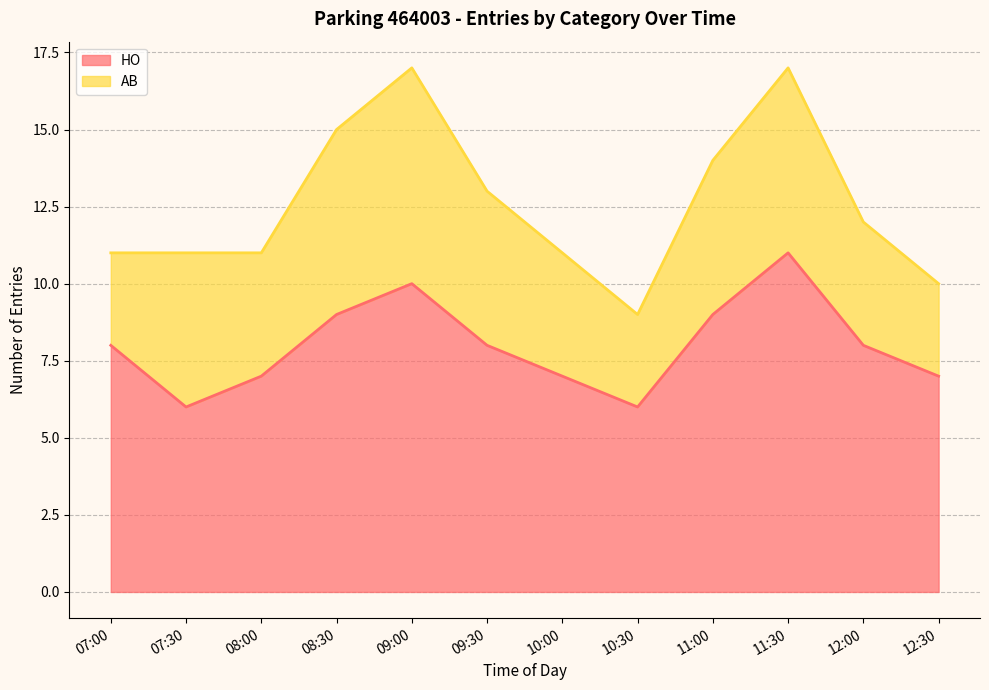

The value at 11:30 is 11. True or false?

True